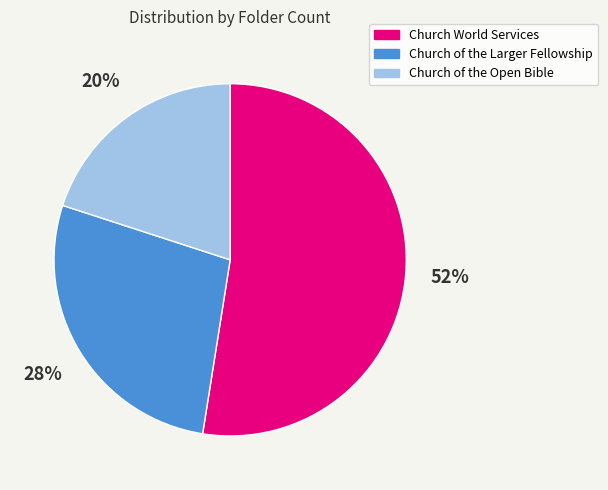

Which has a higher value, Church of the Open Bible or Church of the Larger Fellowship?

Church of the Larger Fellowship